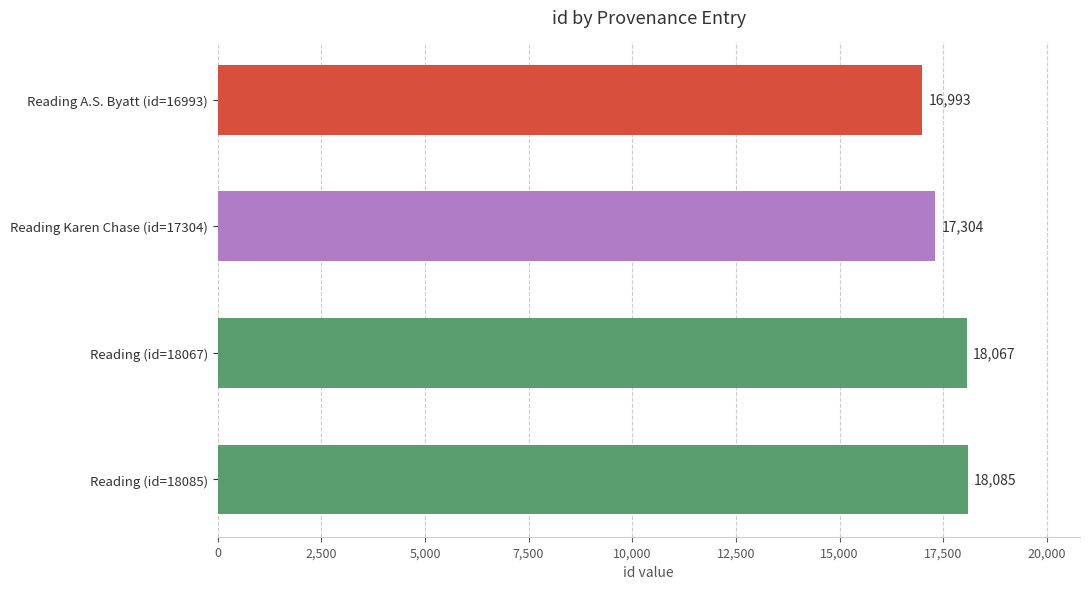

What value does the data have at Reading (id=18085), to the nearest 100?

18100